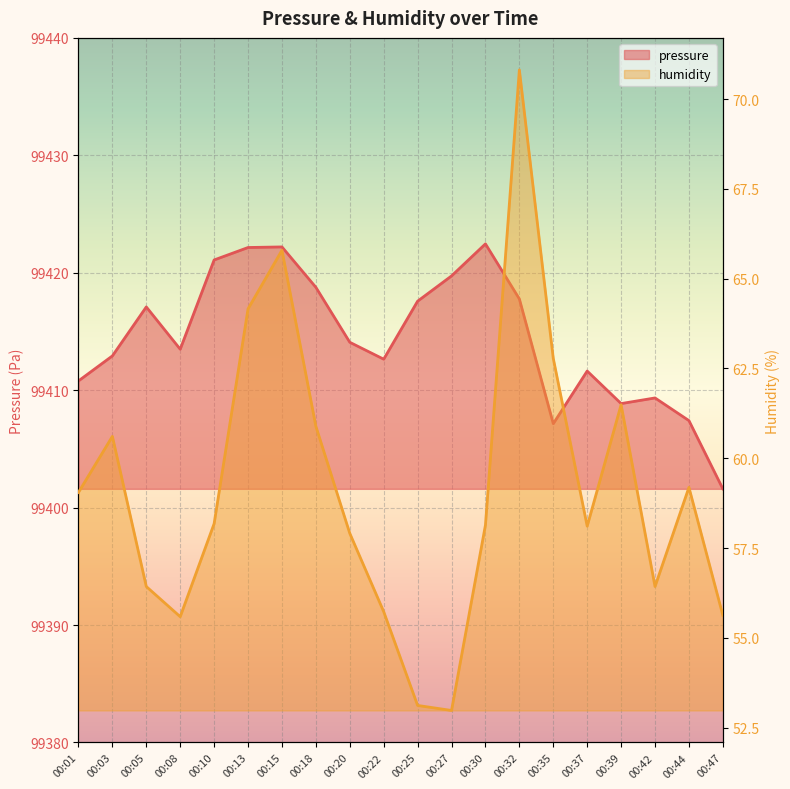

Which category has the highest value in the humidity series?

00:32